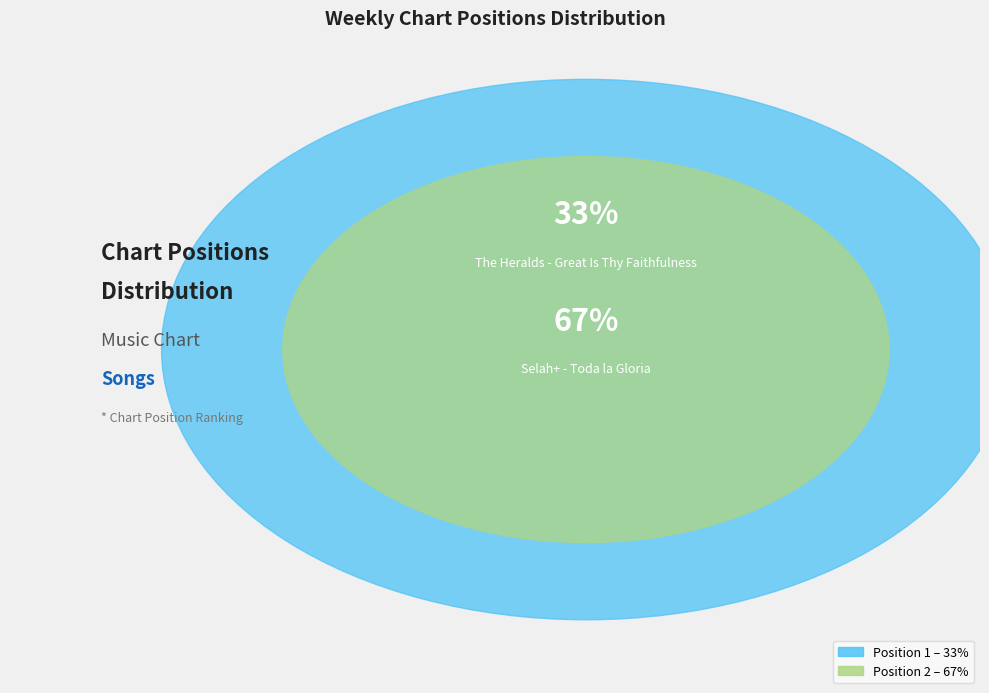

How many slices are in this pie chart?

2